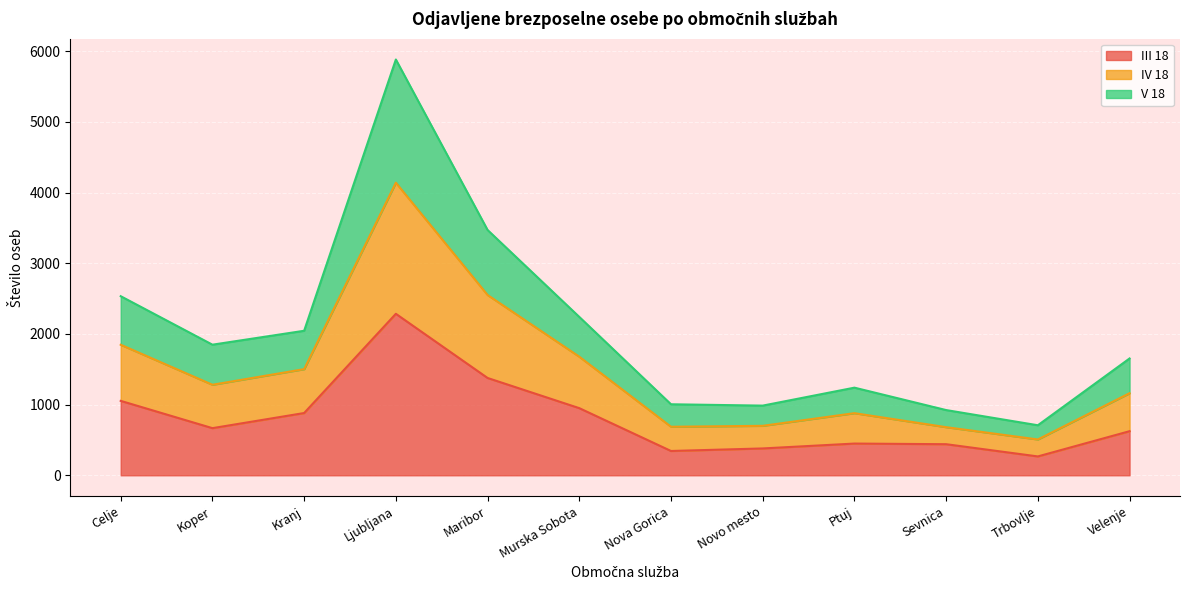

Is it true that III 18 equals 344 at Nova Gorica?

True